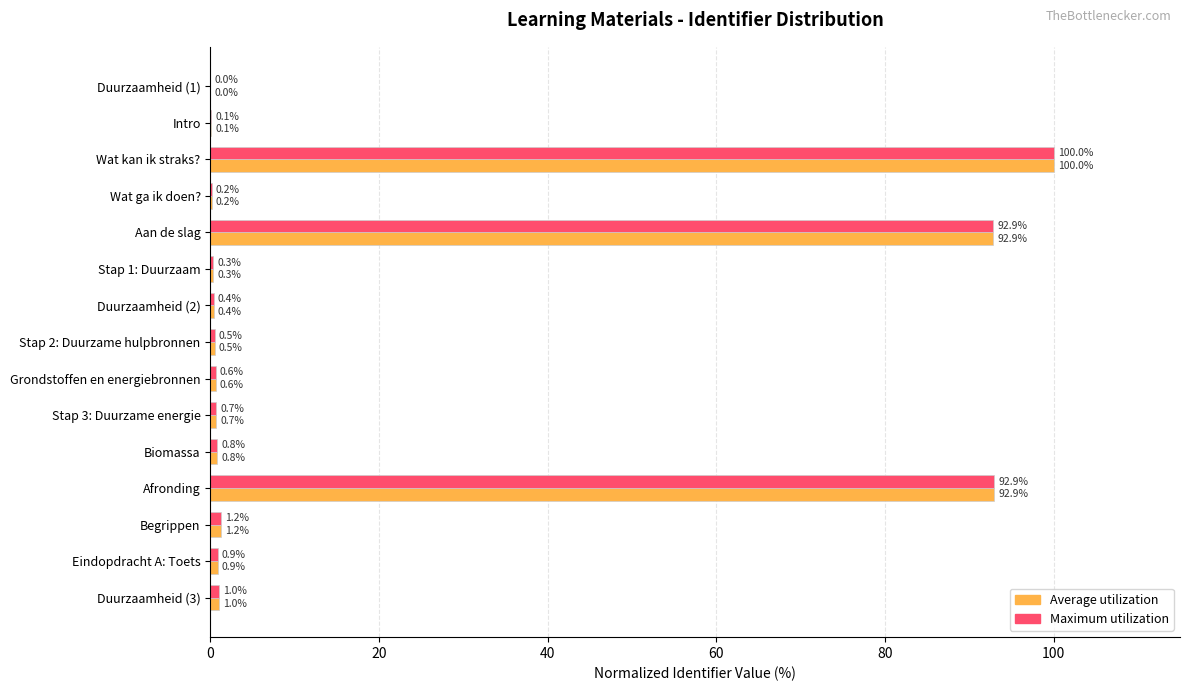

Is it true that Maximum utilization equals 51.6 at Duurzaamheid (1)?

False